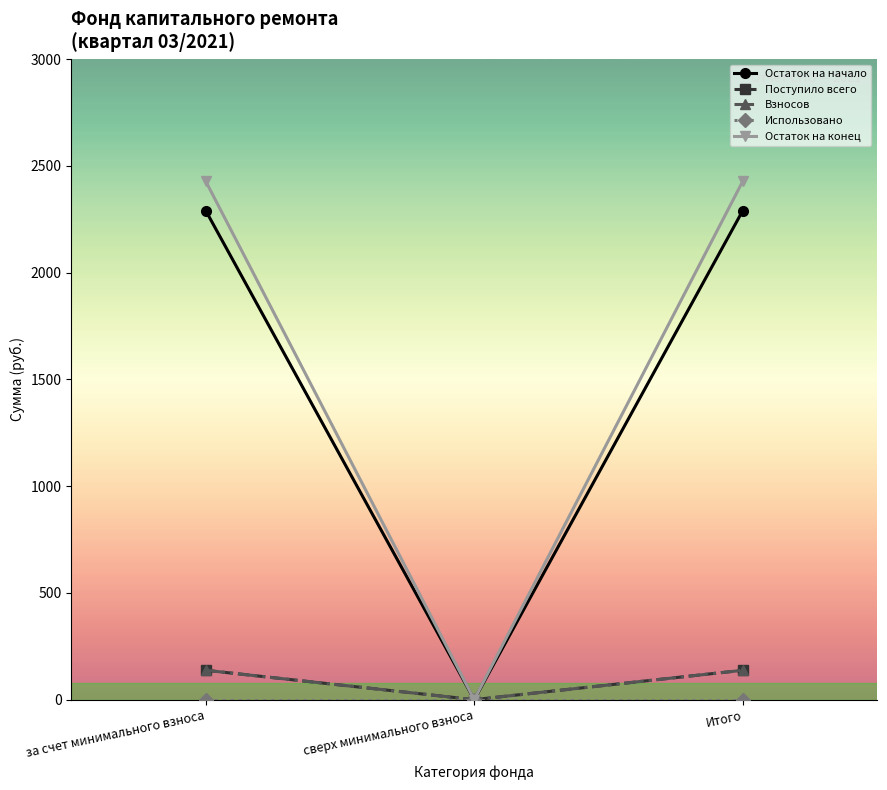

What is the sum of the Взносов values at Итого and сверх минимального взноса?

137.6